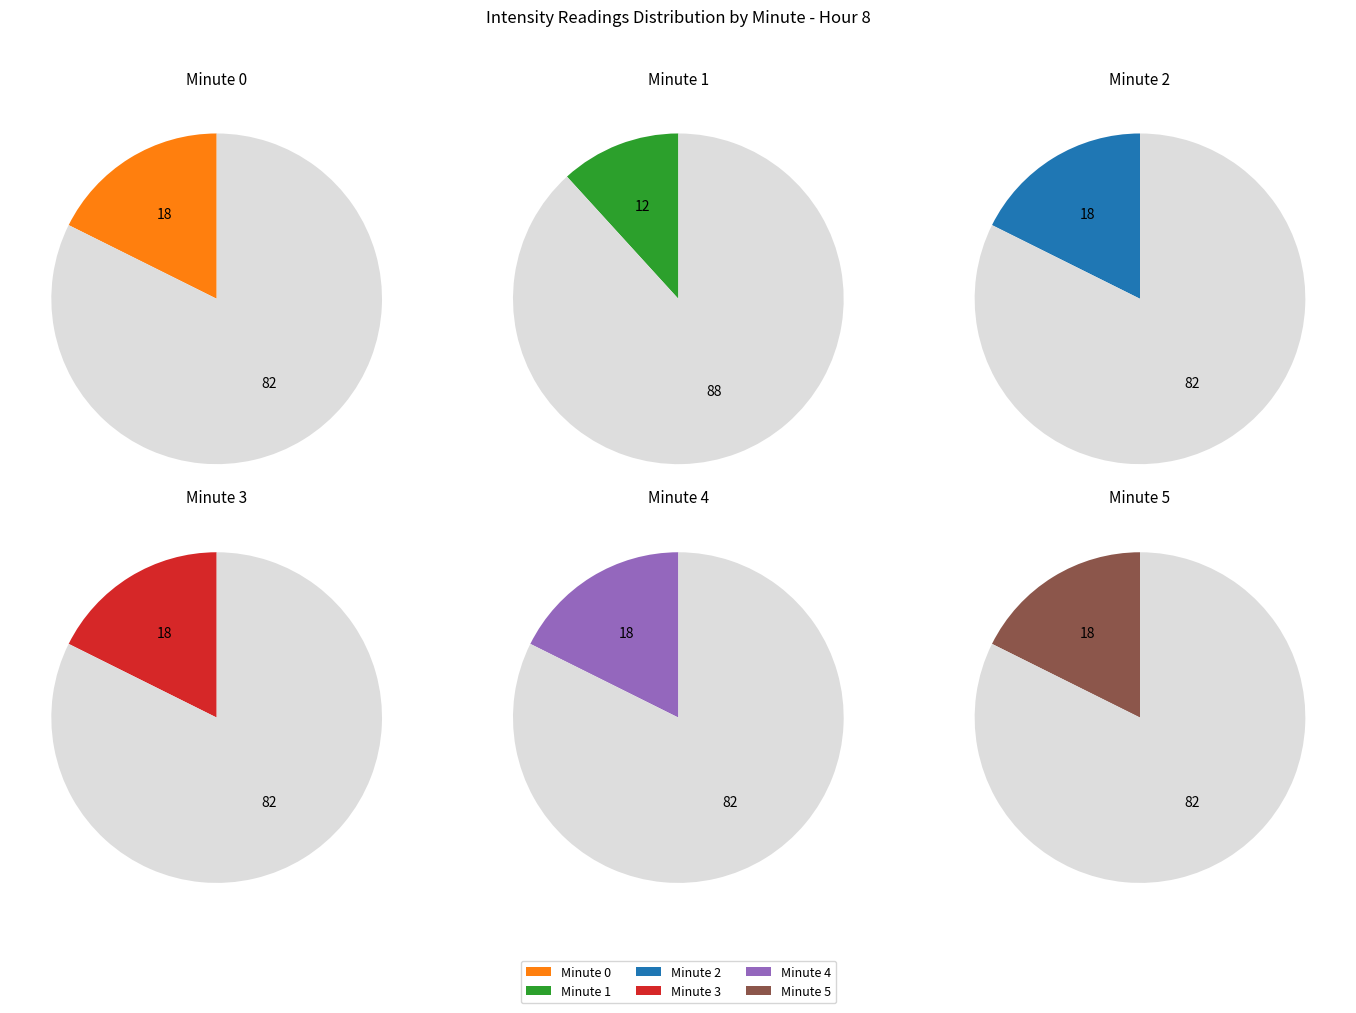

Approximately how many times larger is the value at minute 4 compared to minute 0?

1.0